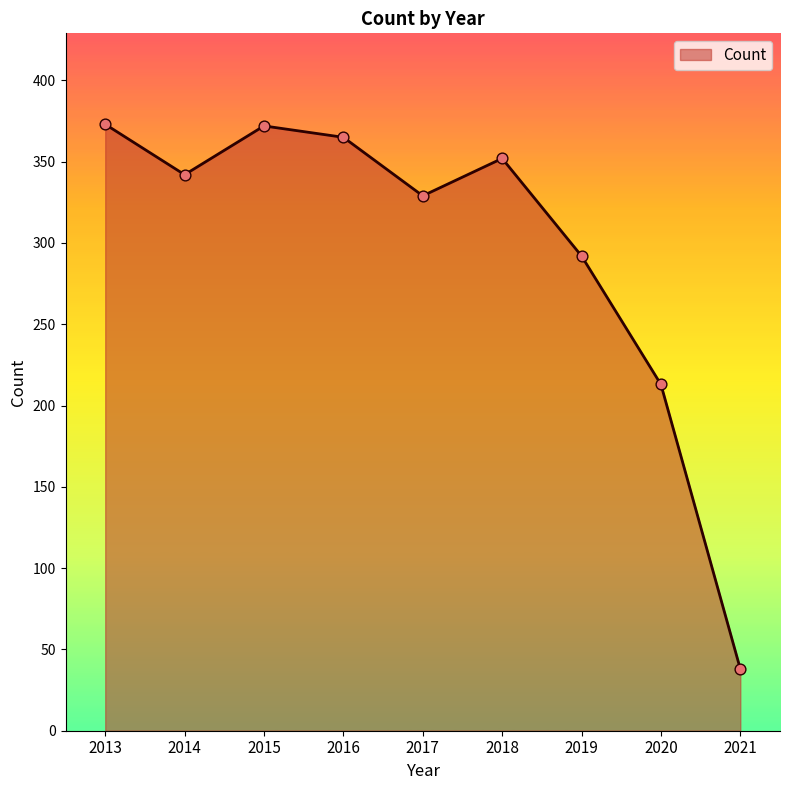

Approximately how many times larger is the value at 2015 compared to 2016?

1.0